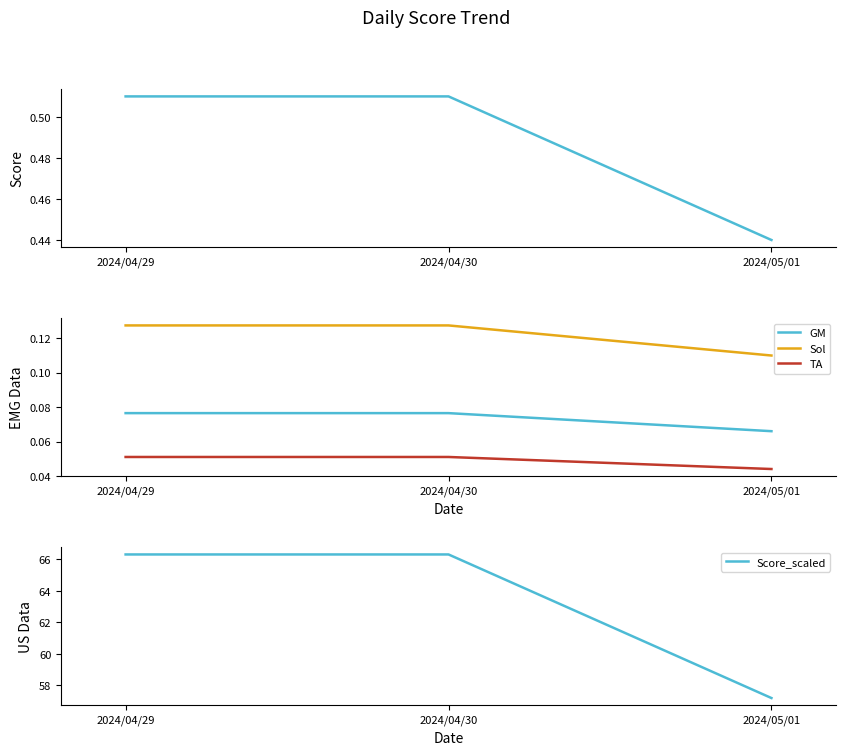

Rank the series by their maximum value, from lowest to highest.

TA, GM, Sol, Score, Score_scaled